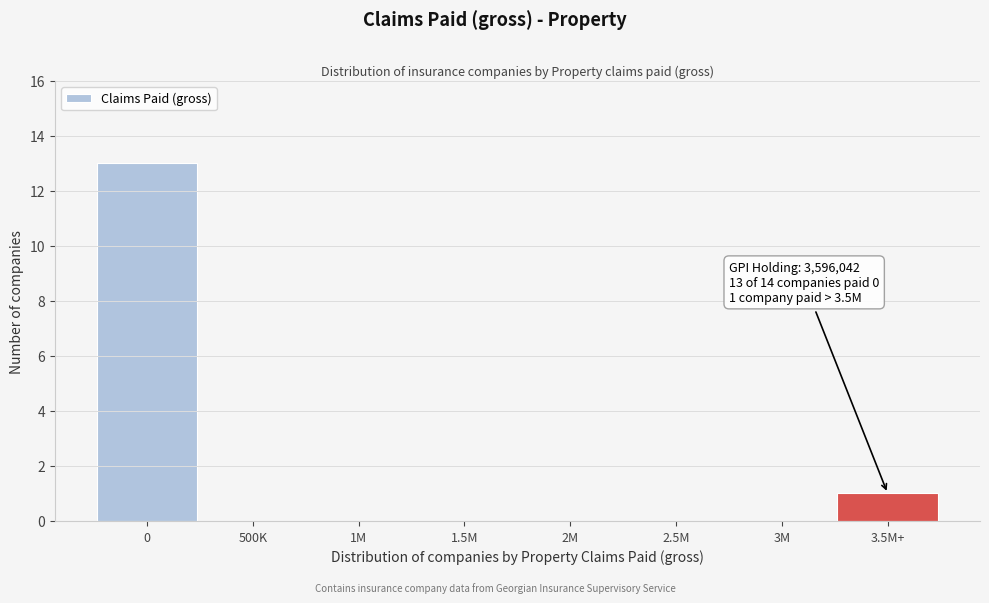

Reading right to left, transcribe all the data shown in this chart.

3.5M+=1	3M=0	2.5M=0	2M=0	1.5M=0	1M=0	500K=0	0=13